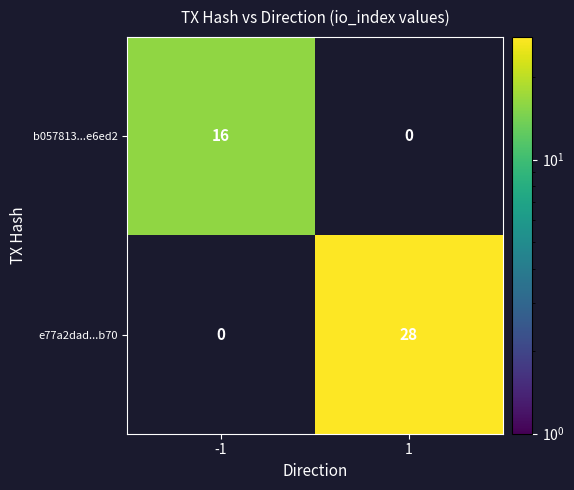

True or false: e77a2dad...b70 has a value of 28 at 1.

True